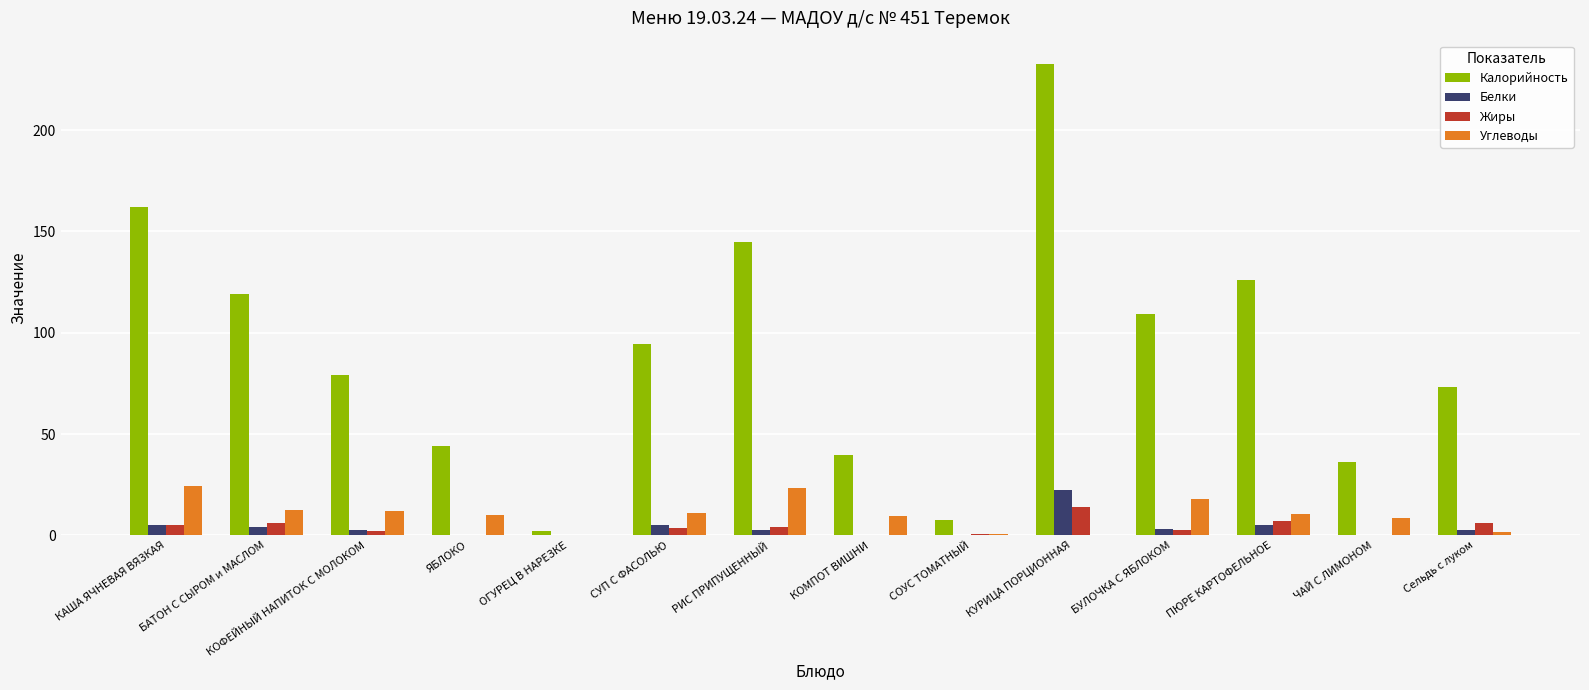

What is the sum of the Жиры values at Сельдь с луком and БАТОН С СЫРОМ и МАСЛОМ?

12.2